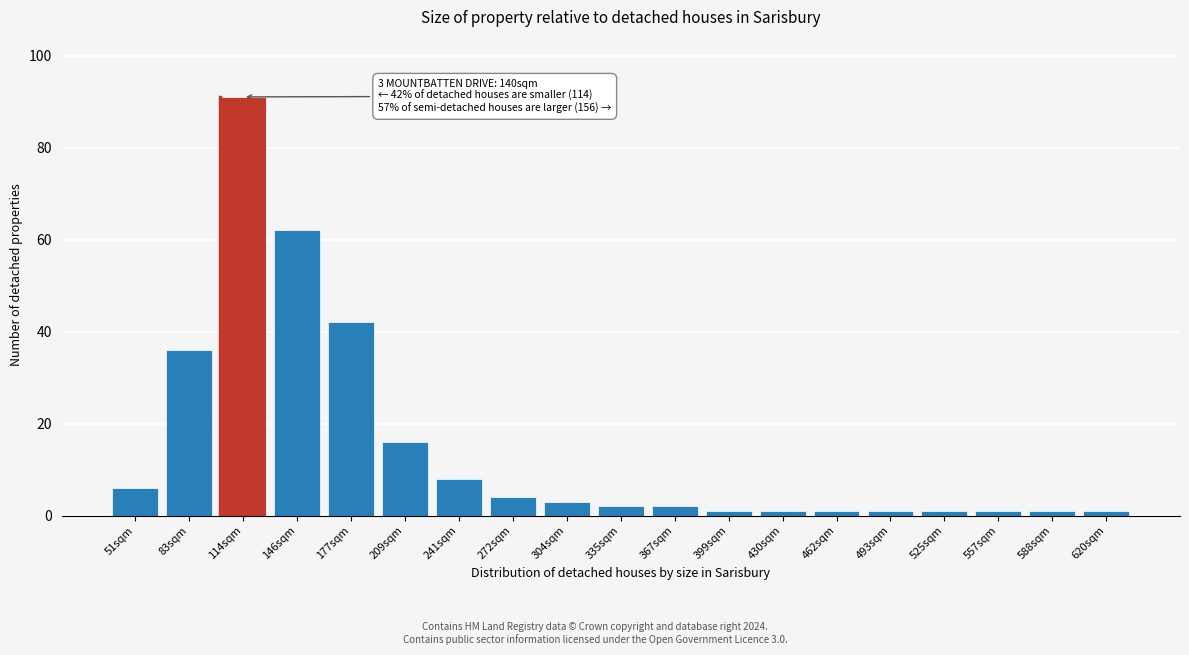

Reading left to right, what are all the values shown in this chart?

6	36	91	62	42	16	8	4	3	2	2	1	1	1	1	1	1	1	1